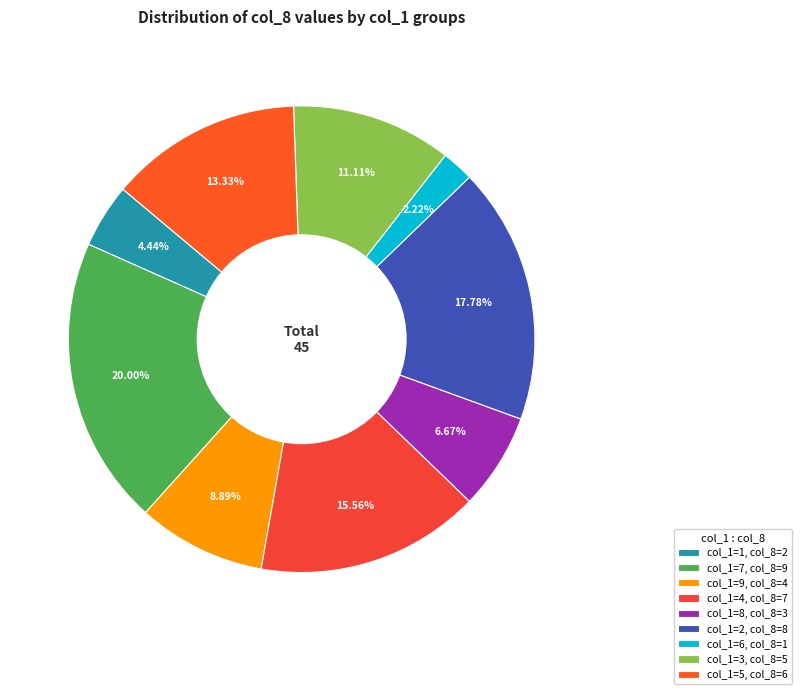

How many segments does this pie chart have?

9